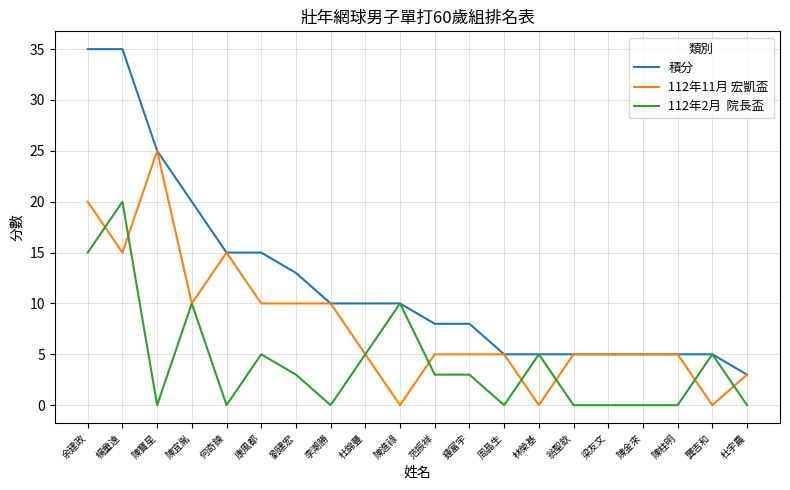

What is the total value across all series at 龔吉和?

10